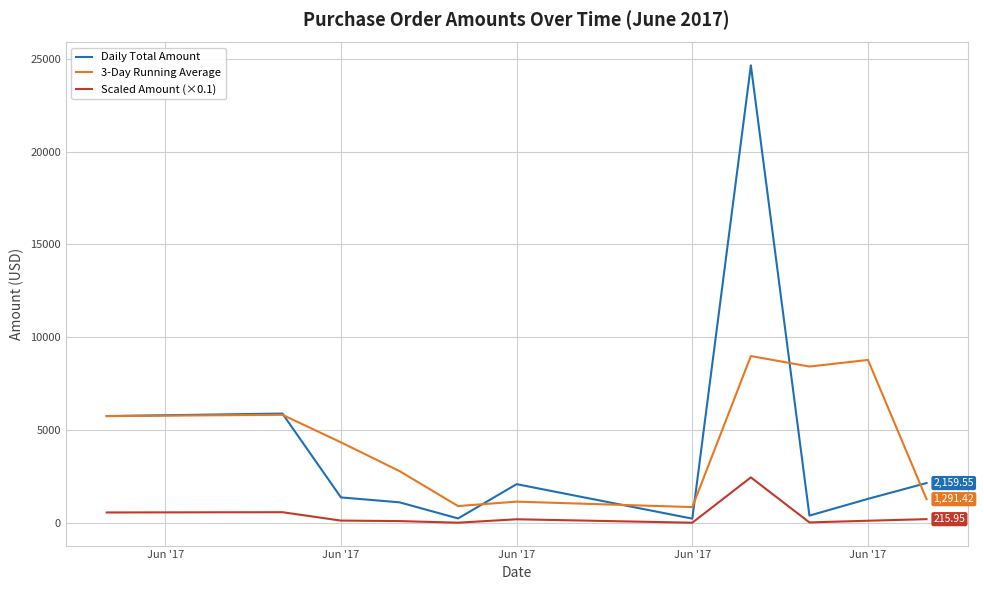

What is the average value of the 3-Day Running Average series?

4472.3